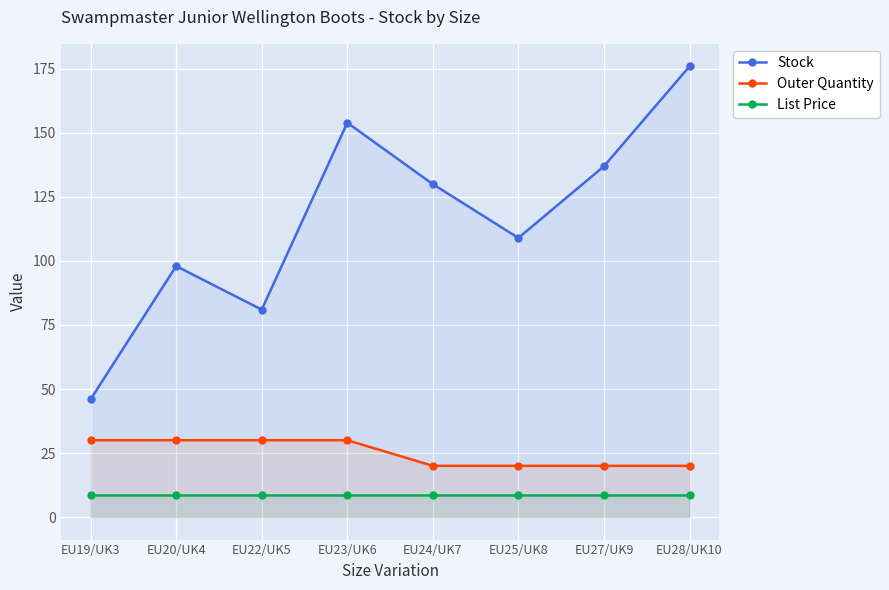

True or false: List Price and Outer Quantity cross at least once.

False